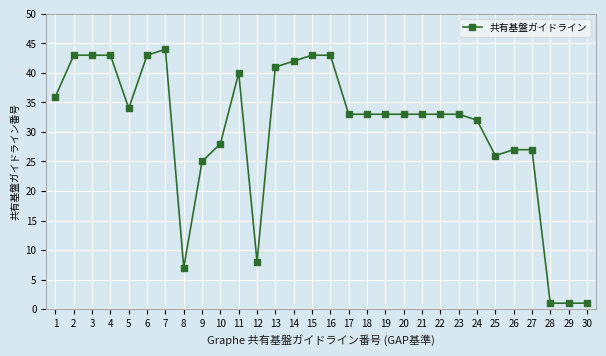

What is the minimum value shown in the chart?

1